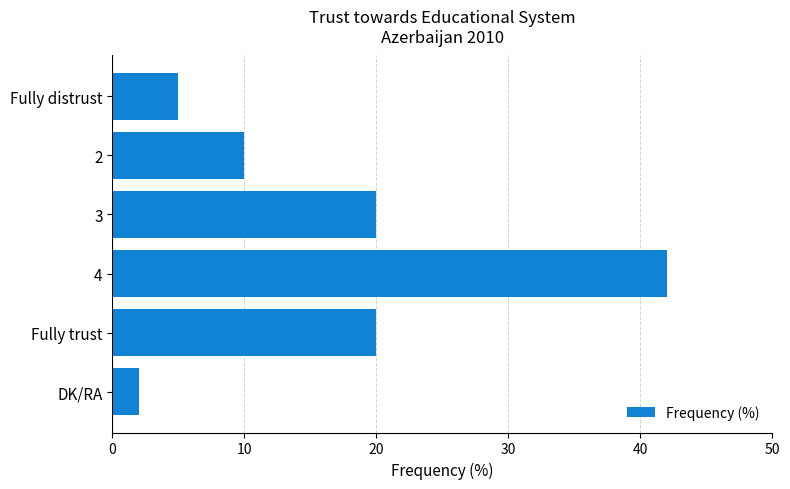

How many values are below 20?

3